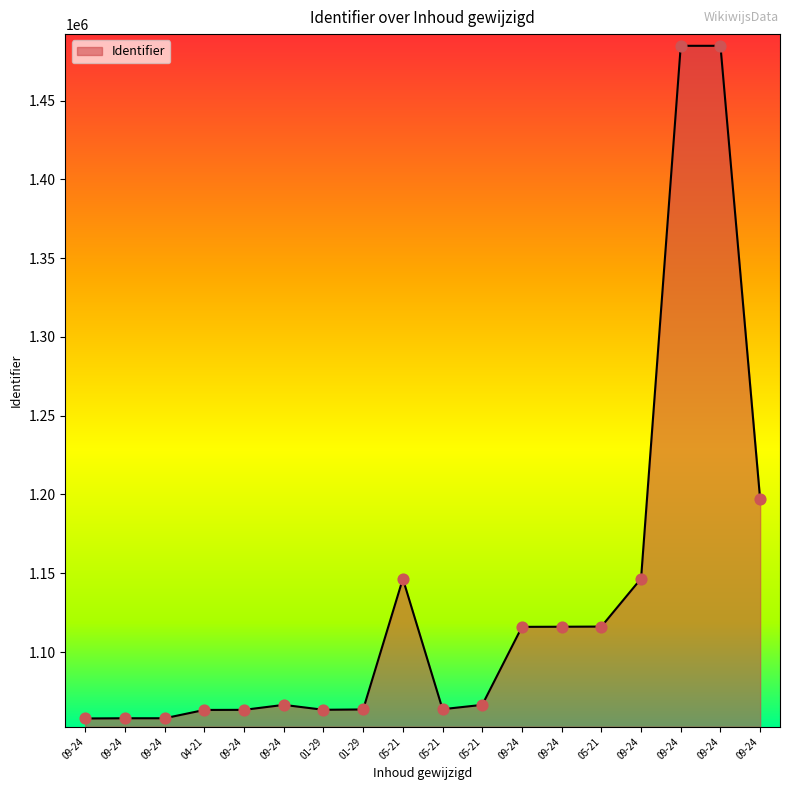

How many lines are shown in the chart?

1